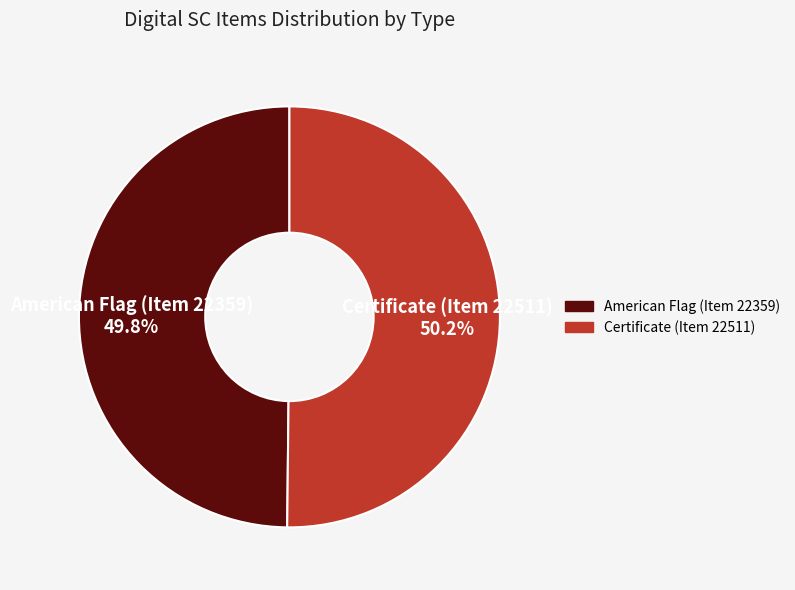

Approximately how many times larger is the value at American Flag (Item 22359) compared to Certificate (Item 22511)?

1.0